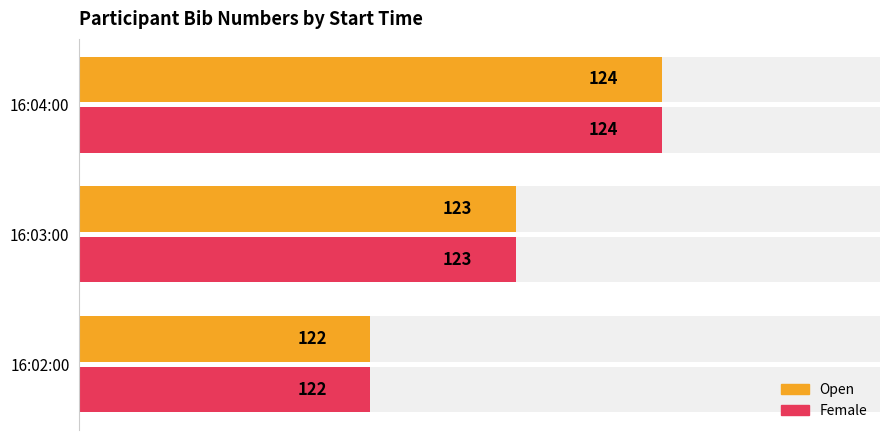

How many bars are there in total?

6